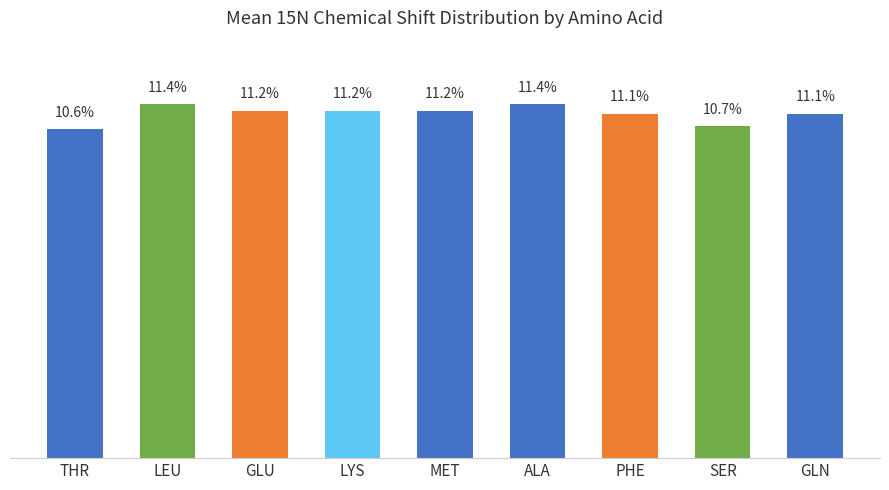

At which label does the data first exceed 11?

LEU